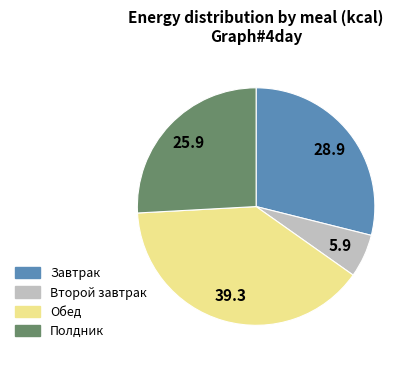

Is Завтрак the majority of the pie?

No